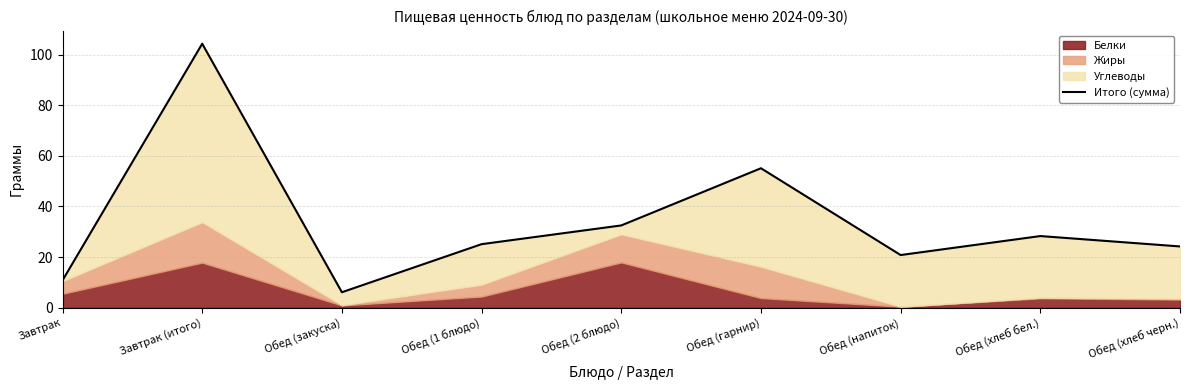

Where does the data first go above 25?

Завтрак (итого)